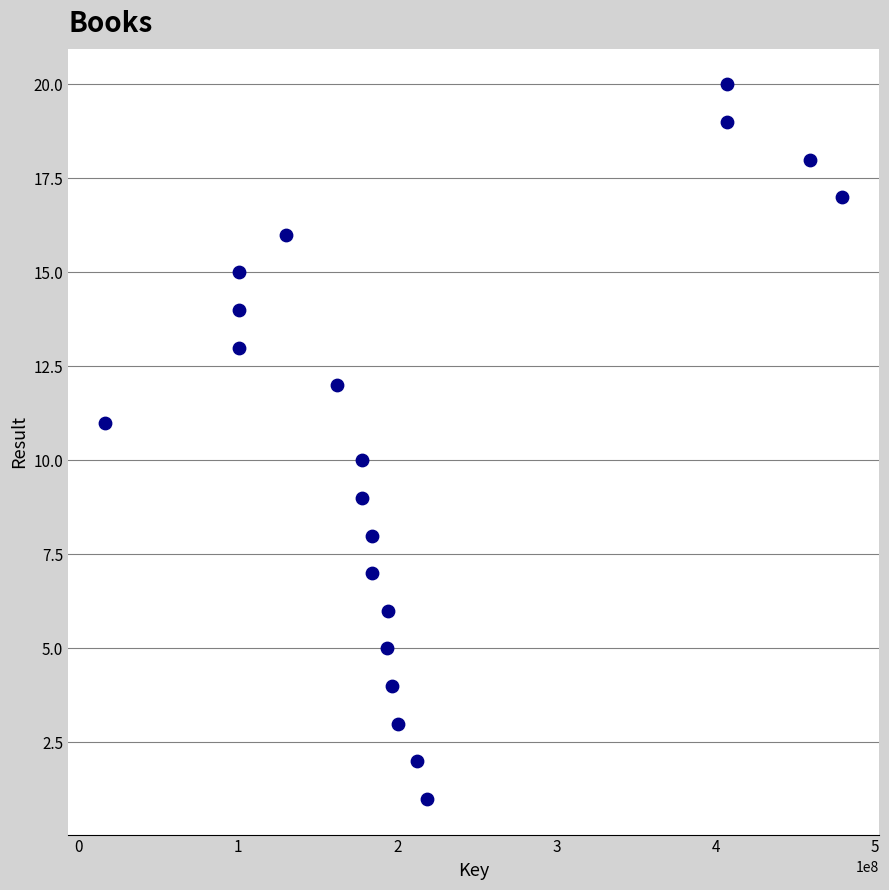

What is the range of Y values (max minus min)?

19